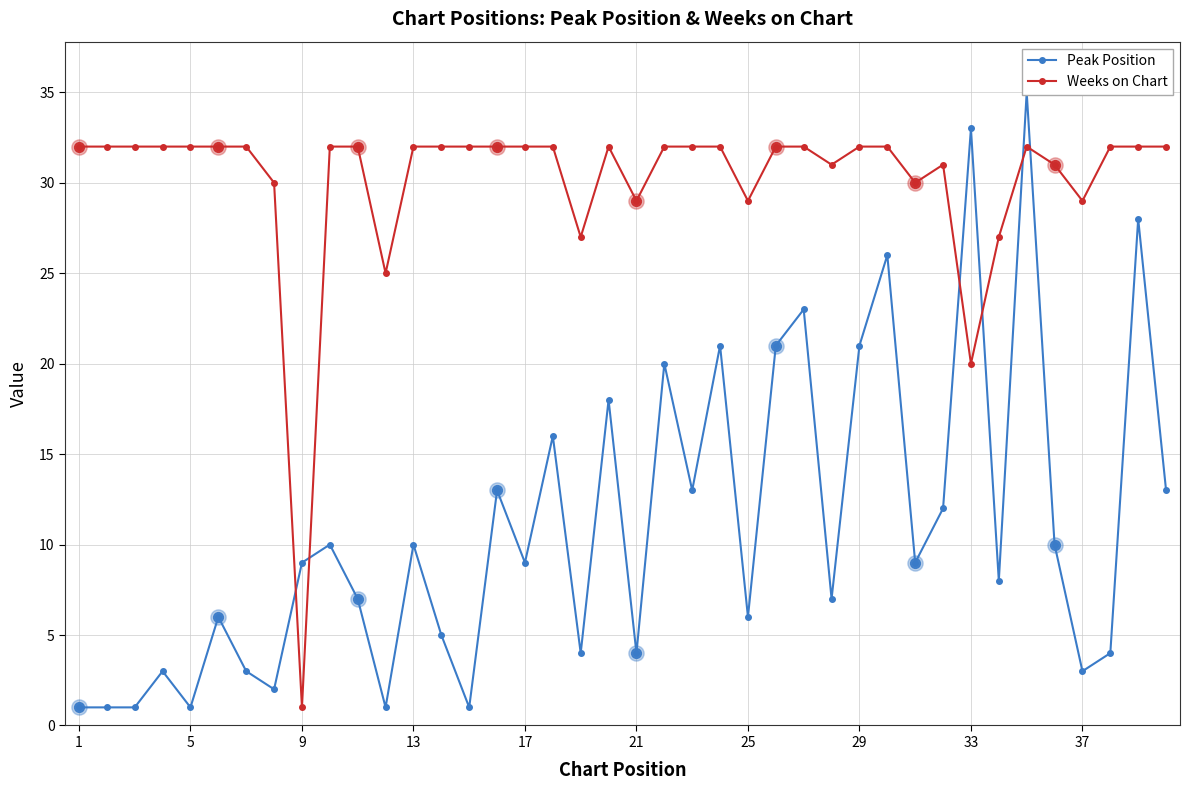

True or false: Weeks on Chart has more than 2 interior local peaks.

True